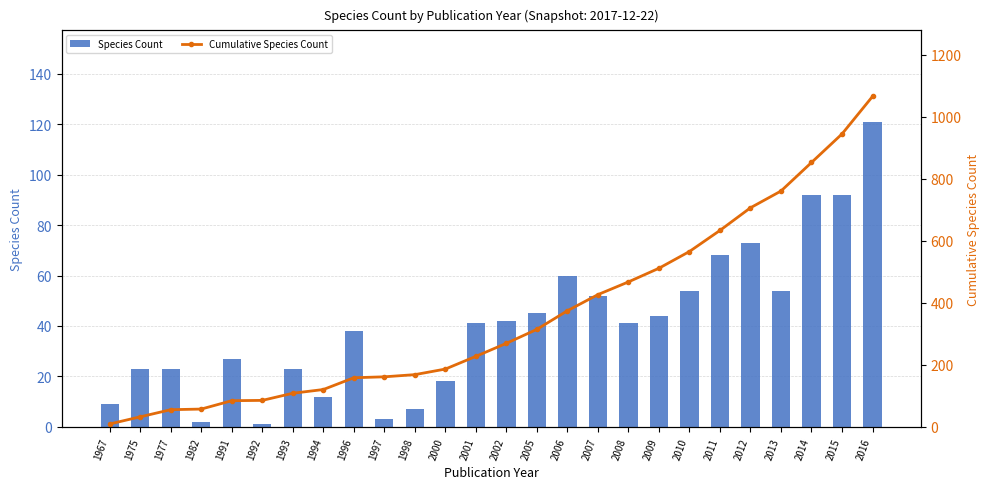

Which has a higher value, 1967 or 1996?

1996